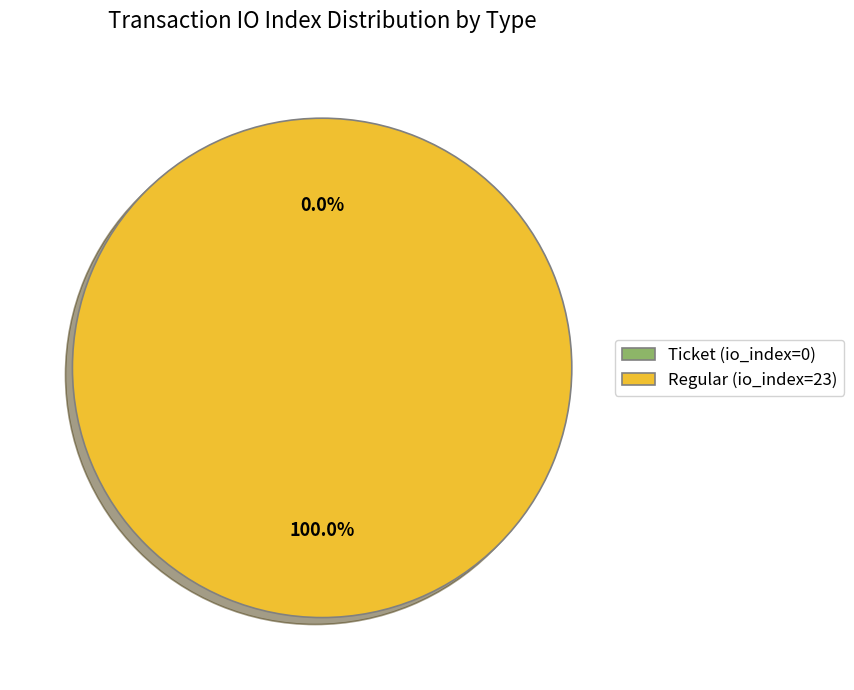

Is it true that Ticket (io_index=0) is 12% of the pie?

False